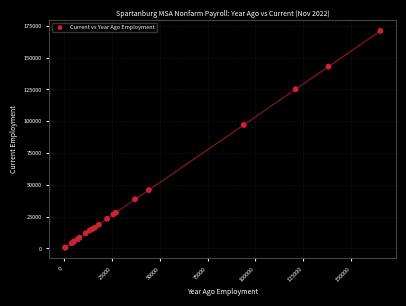

What Y value in the scatter plot is closest to 85900?

97100